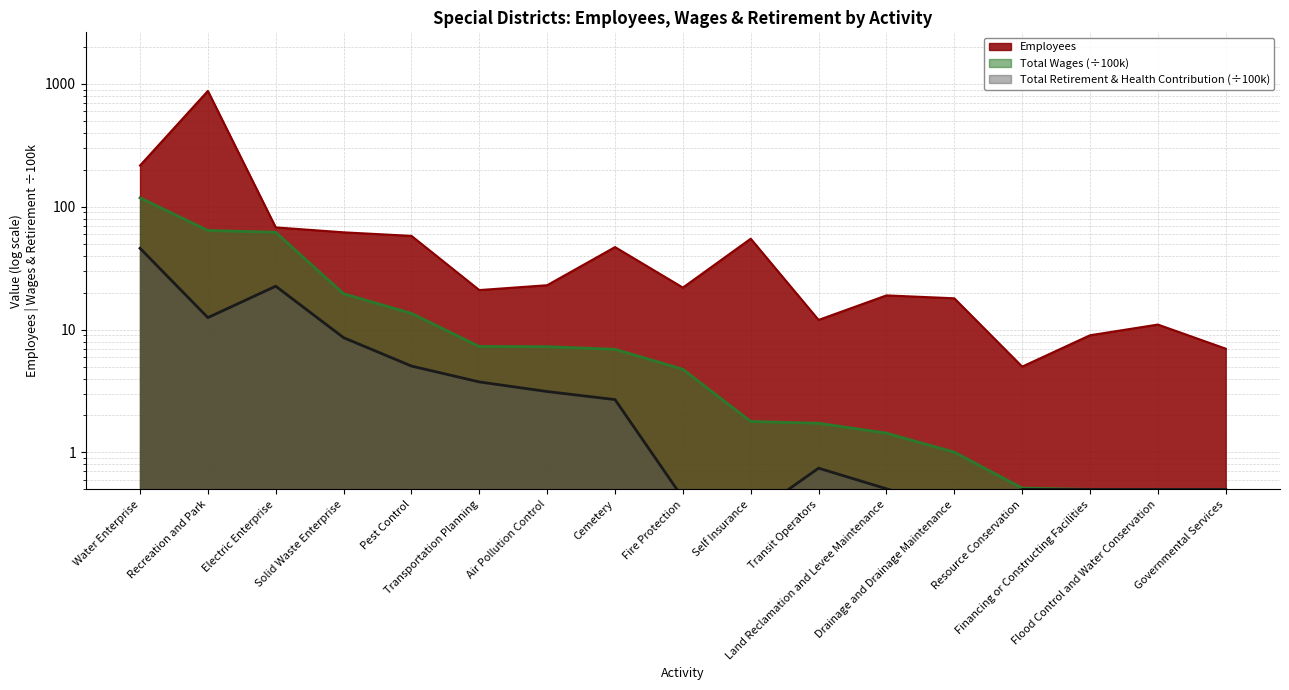

How many lines are shown in the chart?

3